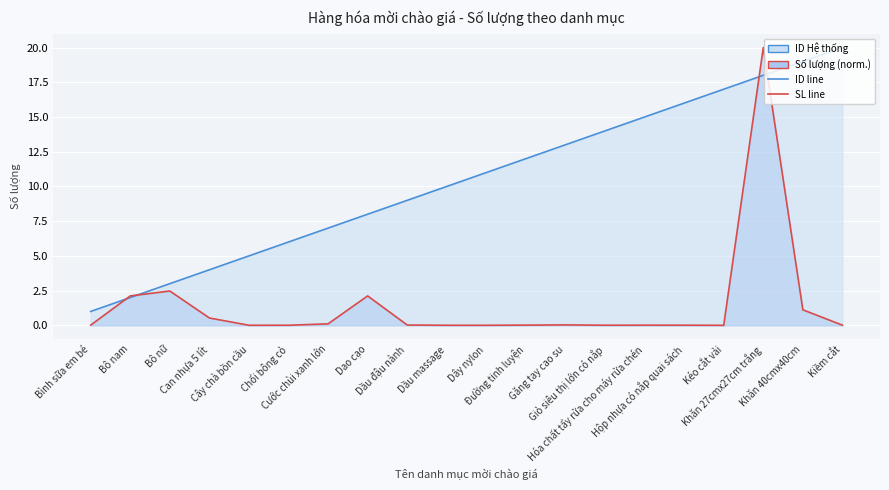

Does the chart display data point markers on the line(s)?

No